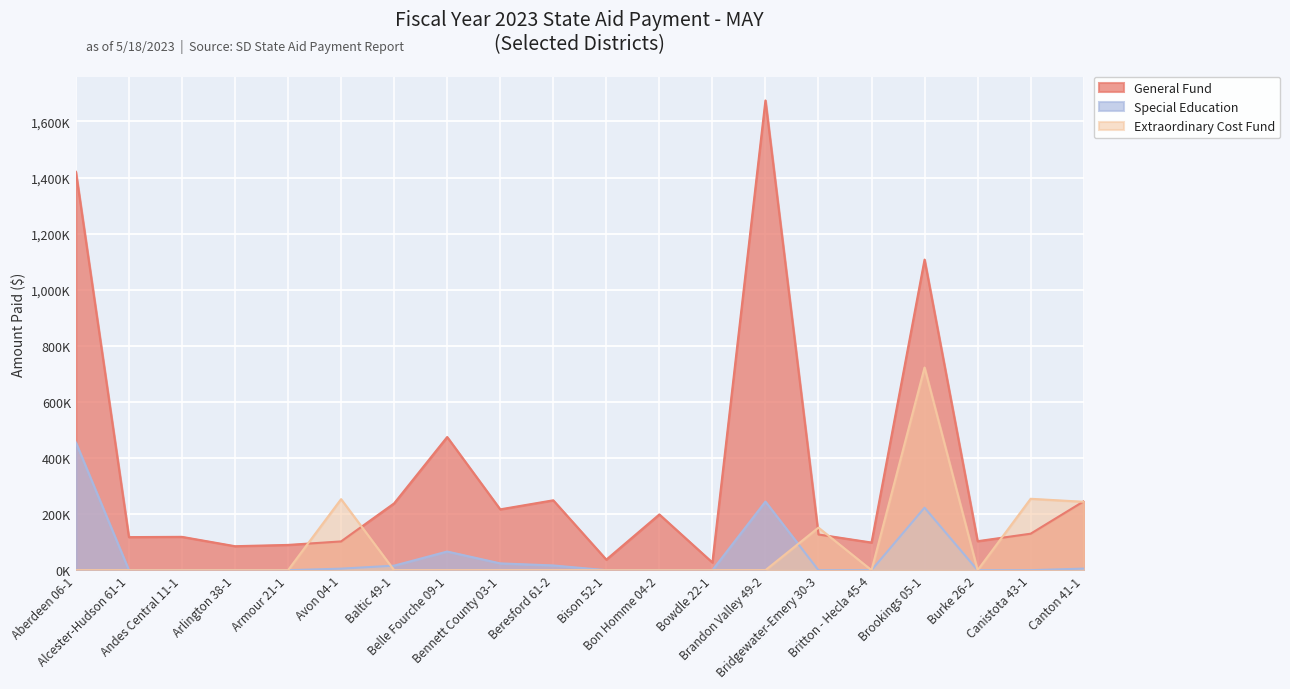

Count the number of categories in the chart.

20